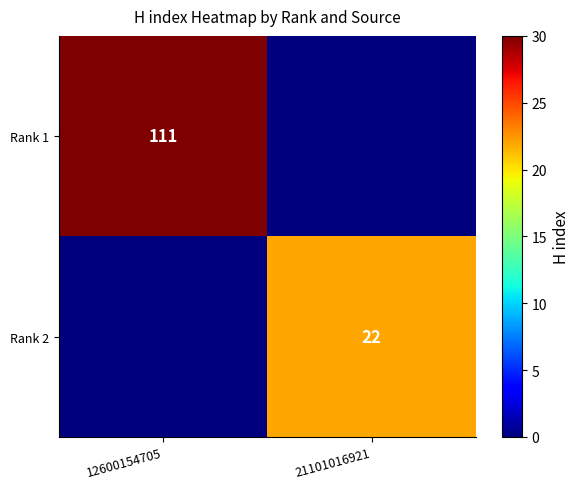

At which category is the sum across all series the highest?

12600154705